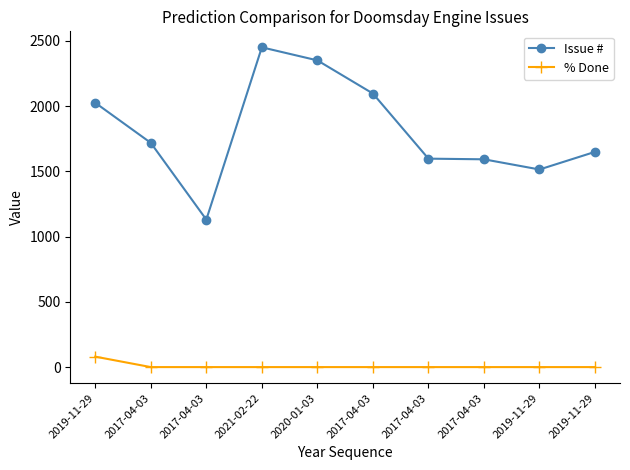

What is the difference between the maximum and second lowest values in the Issue # series?

936